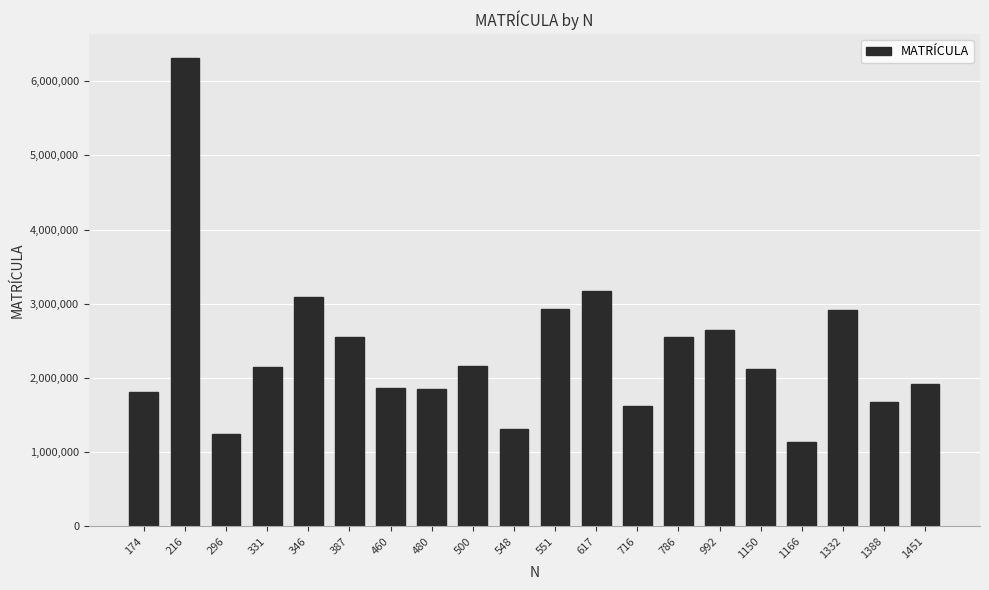

Does the chart contain stacked bars?

No